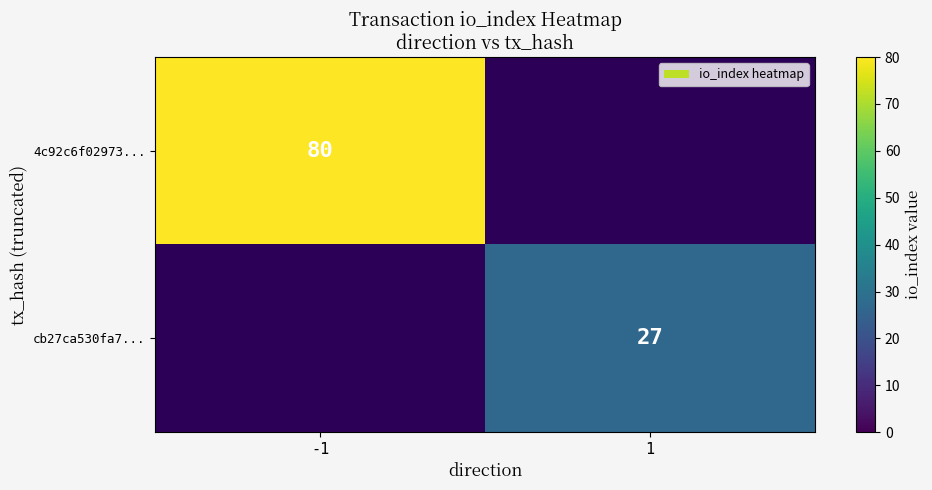

Which has a higher value, 1 or -1?

-1